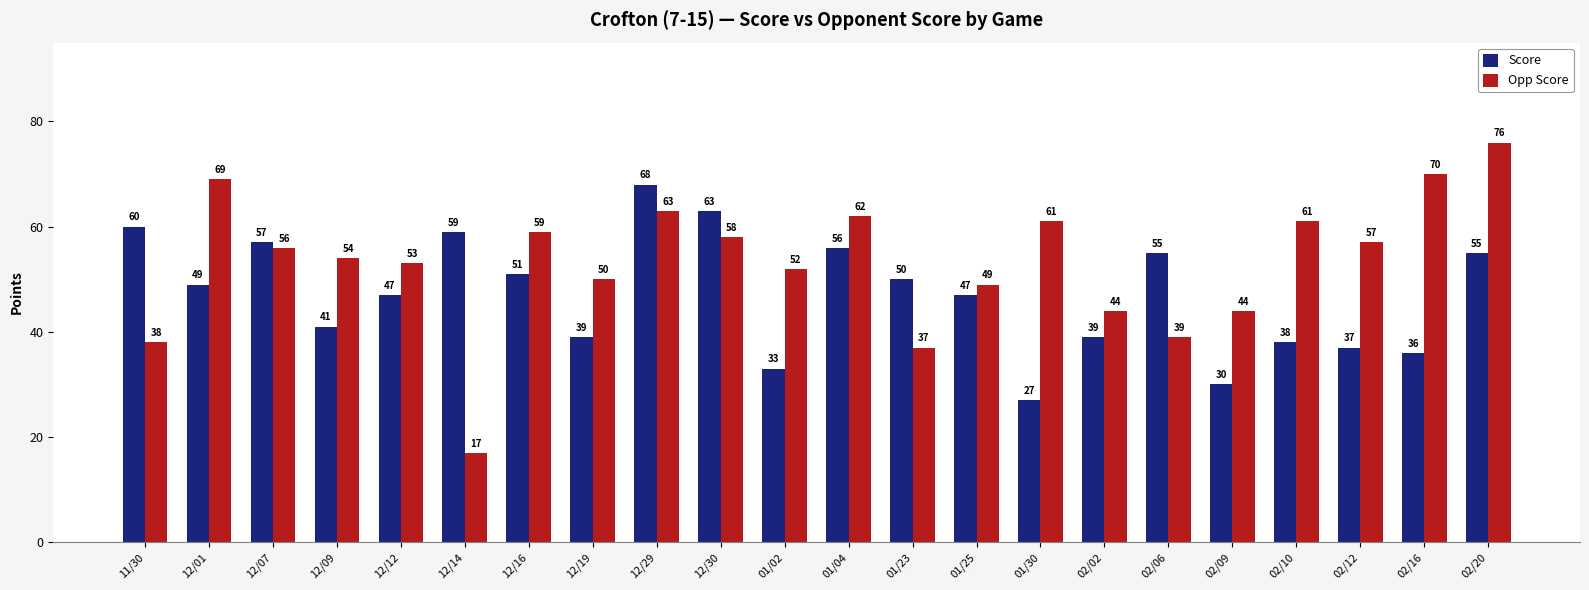

Rank the series at 12/07 from highest to lowest value.

Score, Opp Score